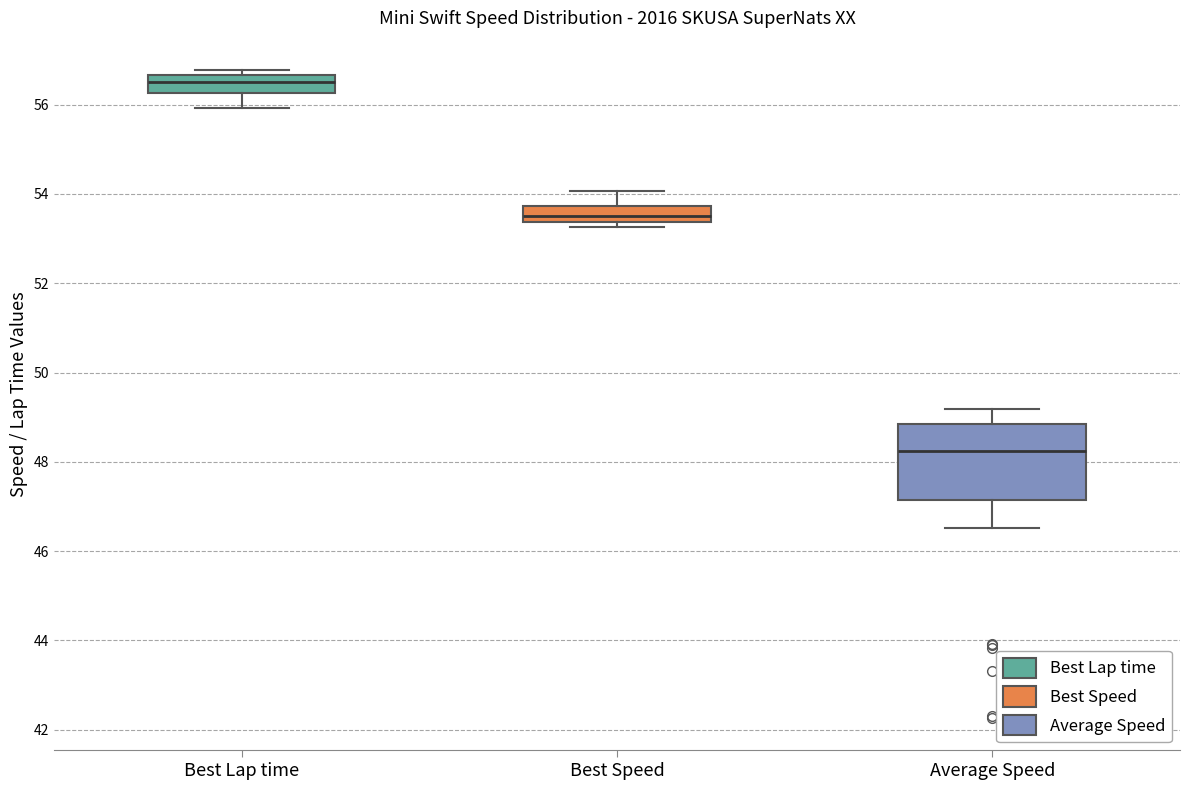

Reading left to right, transcribe this box plot: for each box, give where its median line is, the range the box spans, and where its two whiskers end, as read against the y-axis. The values are not printed on the chart, so give them approximately, as read against the axis.

Best Lap time: median 56.6 (inside the box), box 56.2 to 56.6, whiskers 56.0 to 56.8
Best Speed: median 53.6, box 53.4 to 53.8, whiskers 53.2 to 54.0
Average Speed: median 48.2, box 47.2 to 48.8, whiskers 46.6 to 49.2